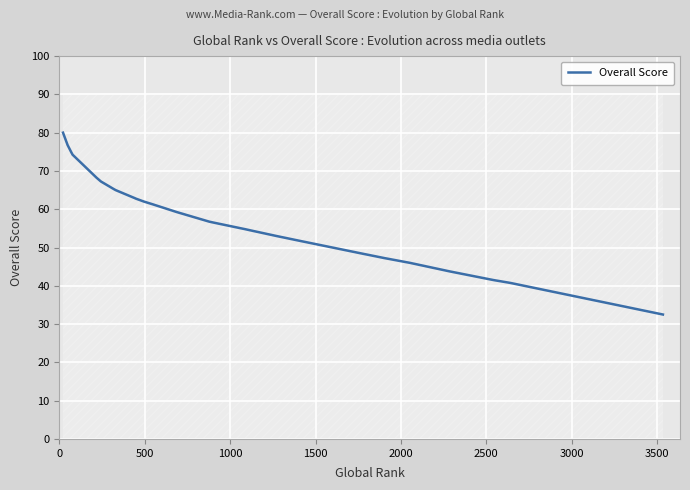

What is the difference between the maximum and second lowest values?

39.2